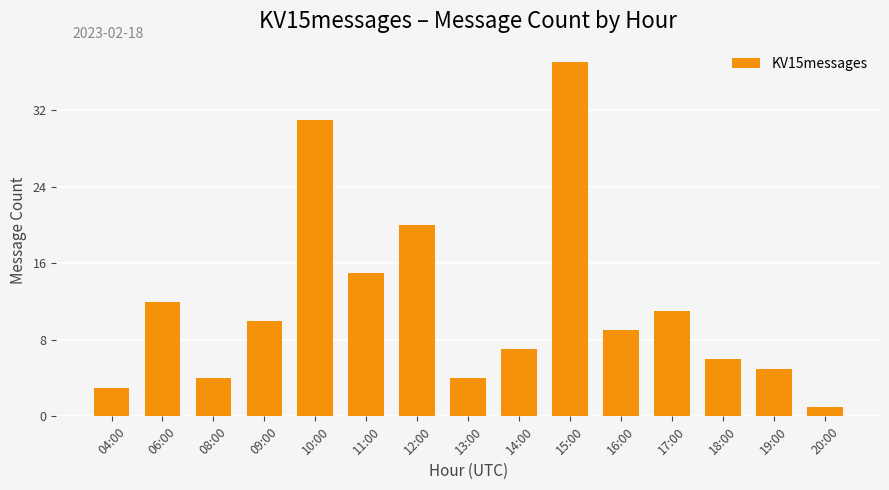

Read the value at 06:00, to the nearest 5.

10